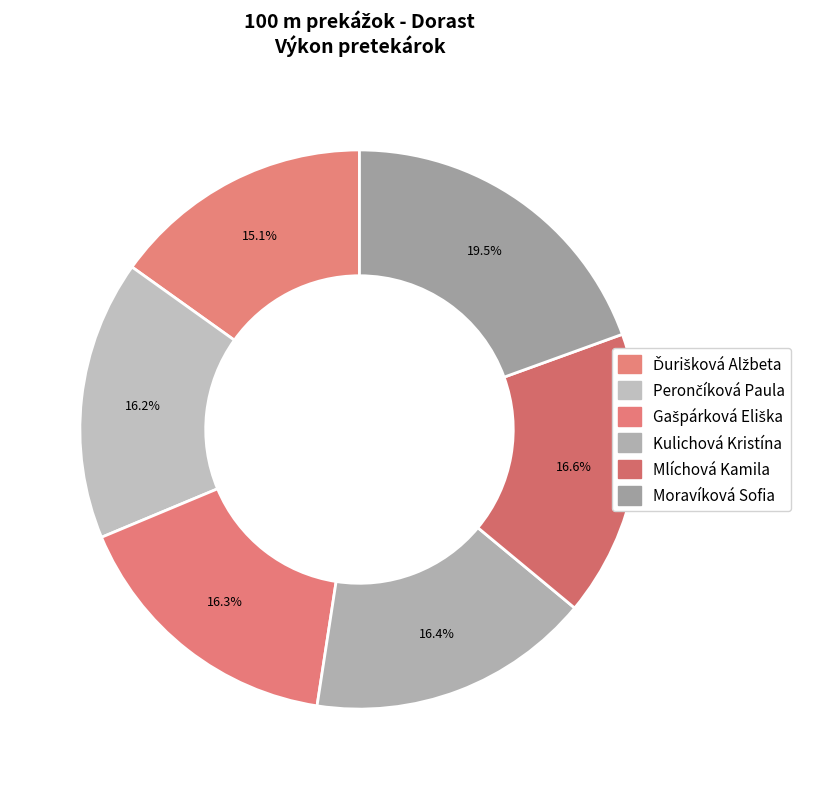

Count the number of slices in the pie.

6